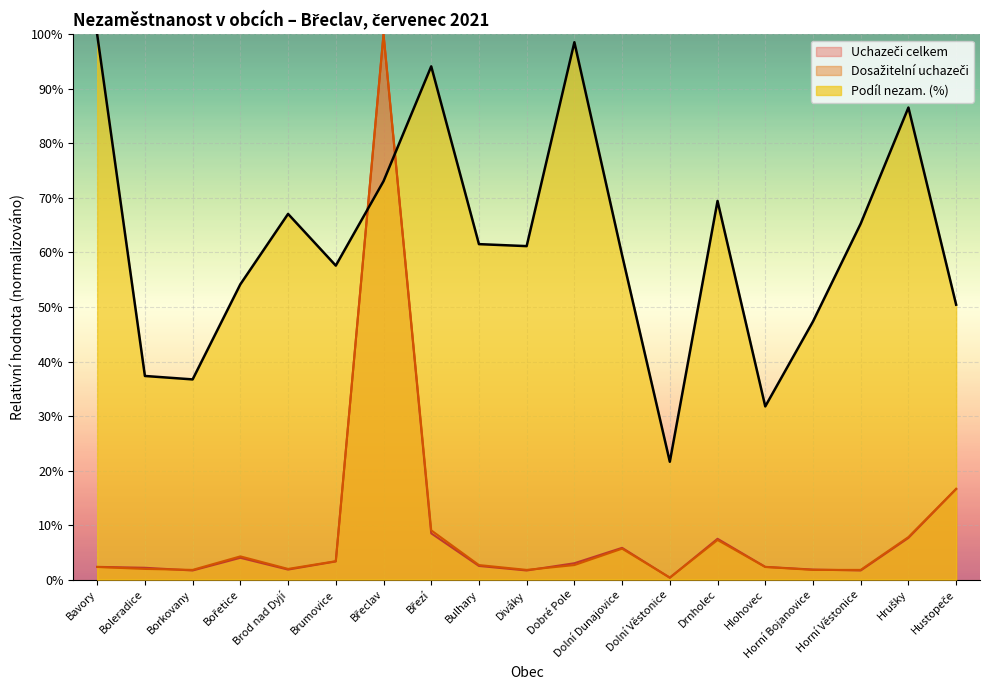

What is the difference between the maximum and minimum values in the Podíl nezam. (%) series?

78.4